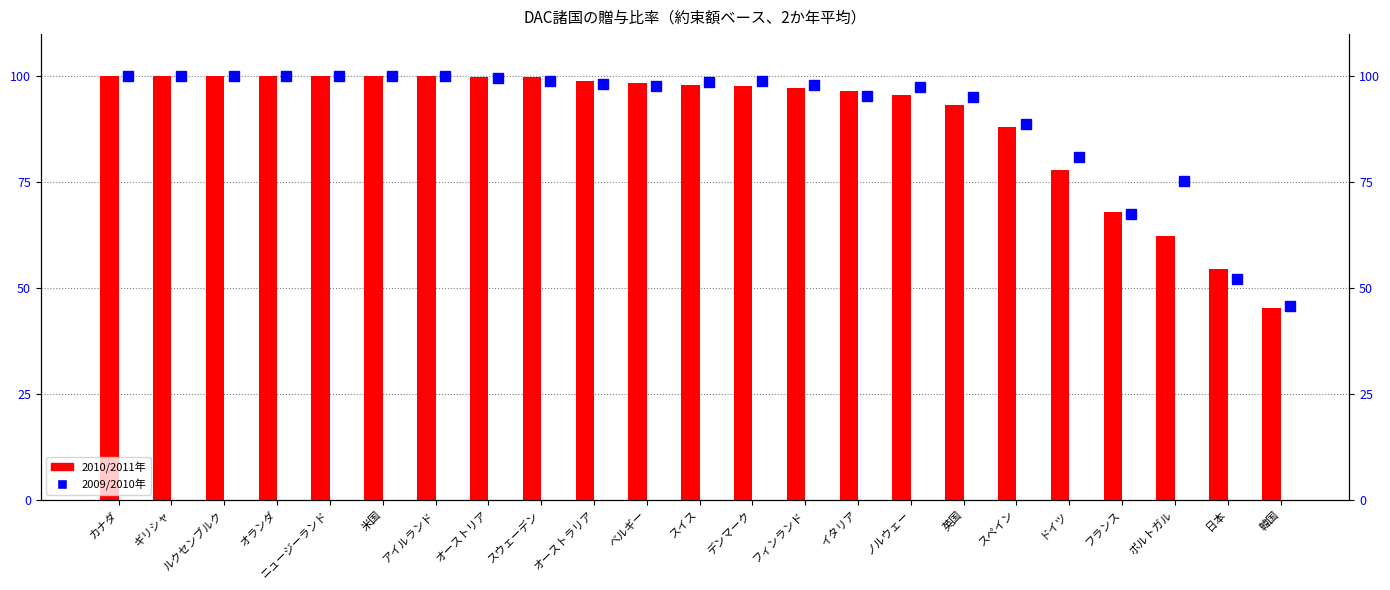

What is the difference between the maximum and second lowest values in the 2010/2011年 series?

45.3